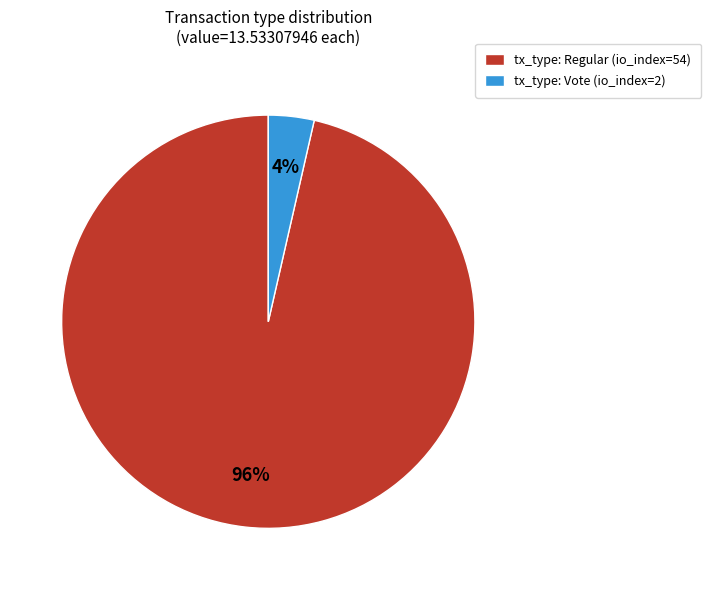

Count the number of slices in the pie.

2